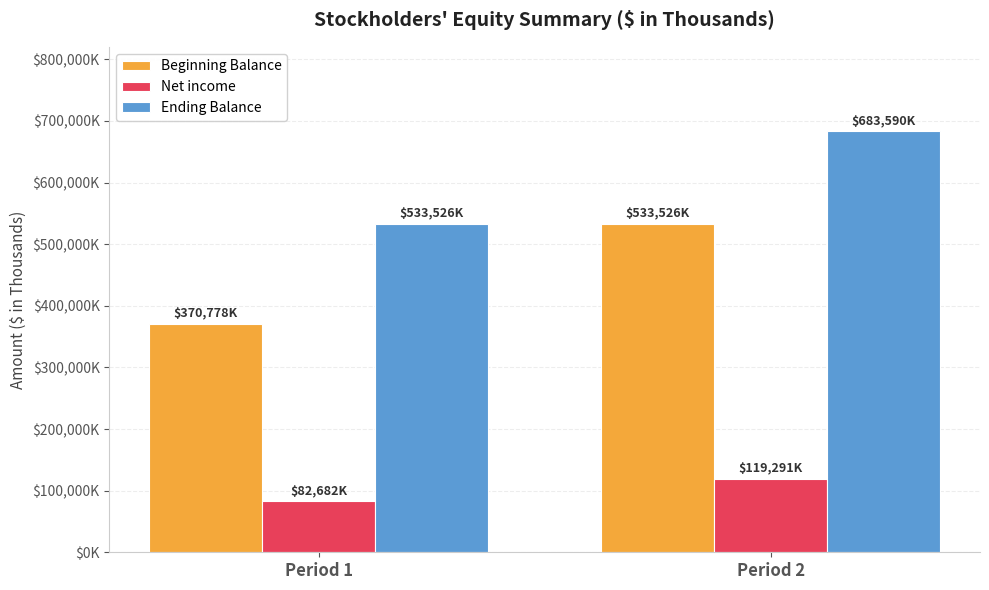

Are the bars horizontal?

No